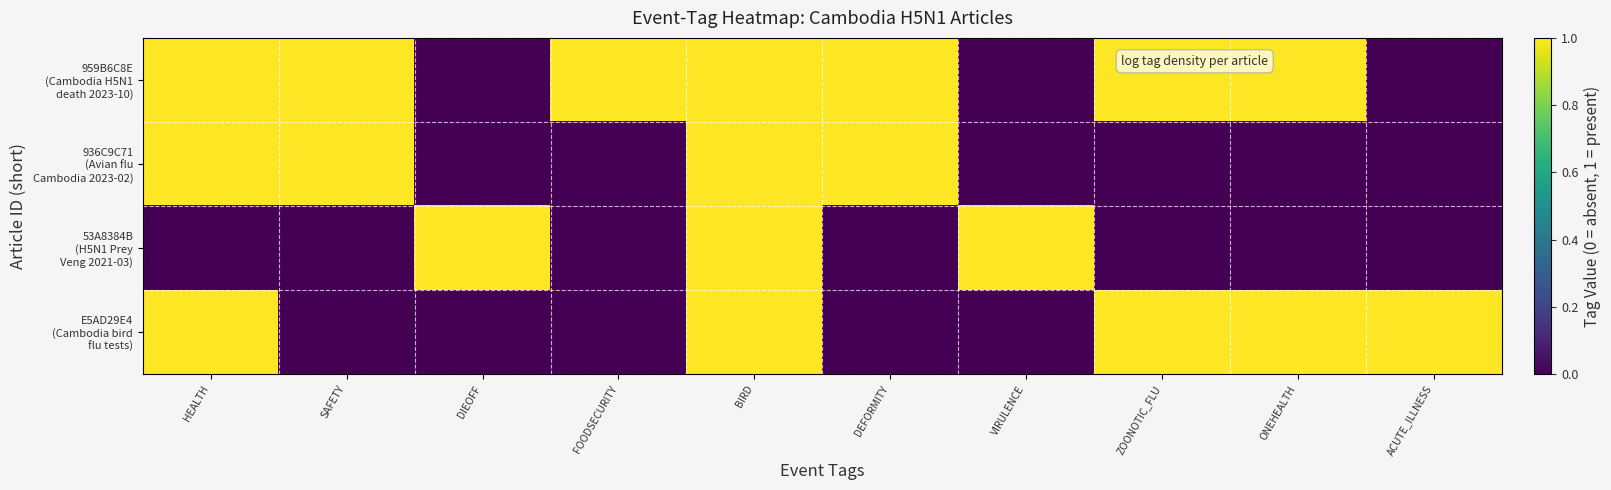

At DIEOFF, list the series in order from largest to smallest.

53A8384B (H5N1 Prey Veng 2021-03), 959B6C8E (Cambodia H5N1 death 2023-10), 936C9C71 (Avian flu Cambodia 2023-02), E5AD29E4 (Cambodia bird flu tests)